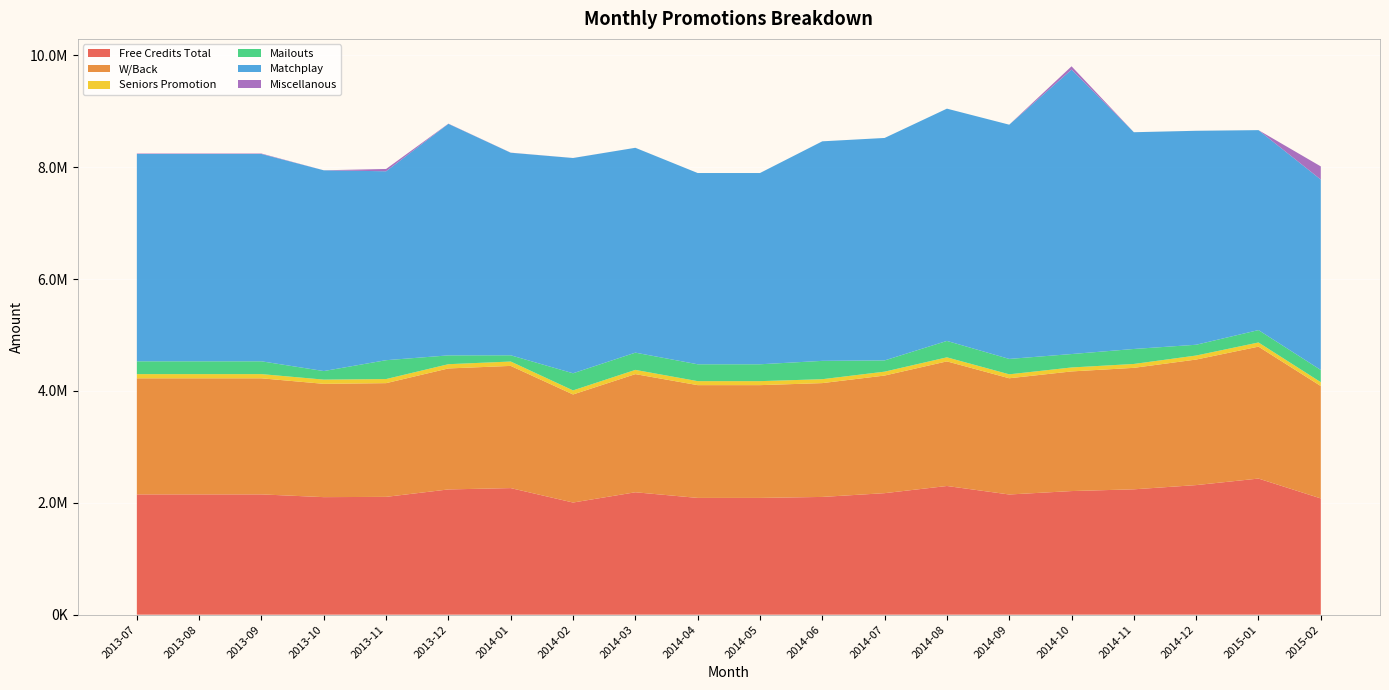

Reading right to left, extract all data points from this chart.

Free Credits Total: 2078145.7	2433110.2	2316514.9	2241089.4	2209705.9	2148514.5	2300334.4	2172258.9	2104837.0	2087485.3	2087485.3	2188128.0	2004755.4	2262846.0	2238990.0	2106144.5	2101132.0	2150332.7	2150332.7	2150332.7
W/Back: 2009257.1	2358763.7	2244637.7	2171853.6	2139047.7	2077996.8	2227998.6	2102822.8	2035137.2	2016119.9	2016119.9	2112337.8	1932090.9	2184750.1	2163038.8	2033013.4	2025763.4	2075165.7	2075165.7	2075165.7
Seniors Promotion: 68888.6	74346.5	71877.1	69235.9	70658.1	70517.7	72335.7	69436.1	69699.9	71365.4	71365.4	75790.1	72664.6	78095.9	75951.2	73131.1	75368.6	75166.9	75166.9	75166.9
Mailouts: 218417.5	221632.2	192635.7	267965.6	239981.8	275276.2	293526.9	201159.4	327954.6	301596.6	301596.6	308257.8	306141.5	111538.1	157675.0	337293.9	152996.8	228983.9	228983.9	228983.9
Matchplay: 3404273.2	3574867.9	3825329.5	3875123.5	5086123.1	4187873.8	4152682.1	3977280.4	3925046.2	3419319.9	3419319.9	3662472.4	3848415.9	3621447.5	4139532.7	3377824.4	3589211.5	3706484.1	3706484.1	3706484.1
Miscellanous: 235381.0	27.5	131.1	190.5	58372.6	0.3	6.8	4.3	2.1	12.7	12.7	84.0	630.1	1493.0	3442.8	41052.4	317.2	7836.6	7836.6	7836.6